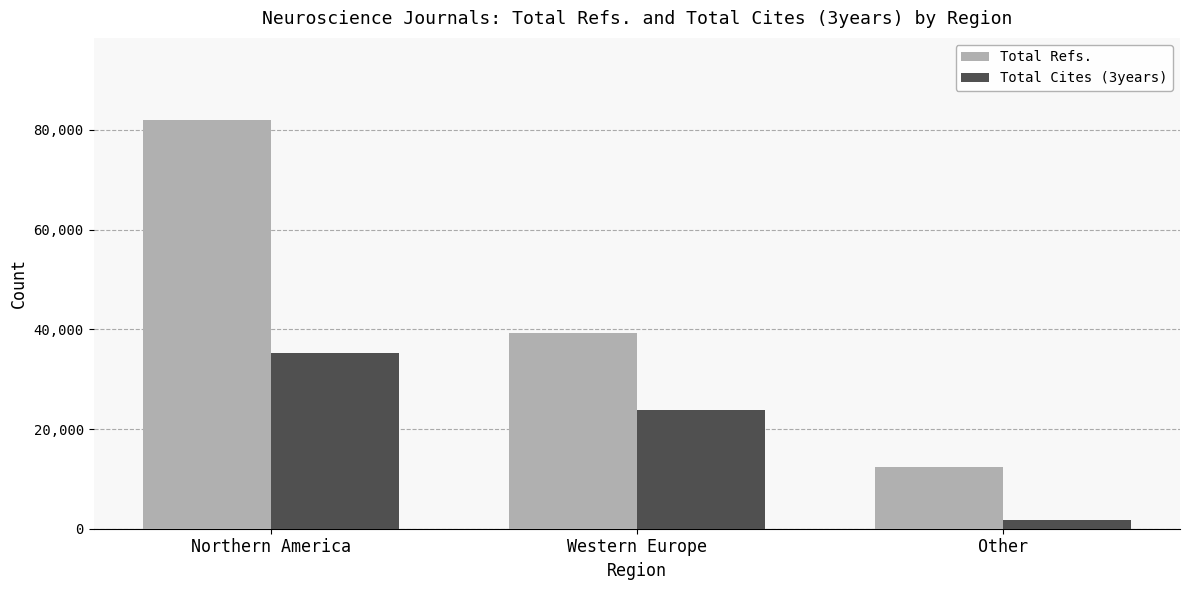

Which series has the largest total across all categories?

Total Refs.